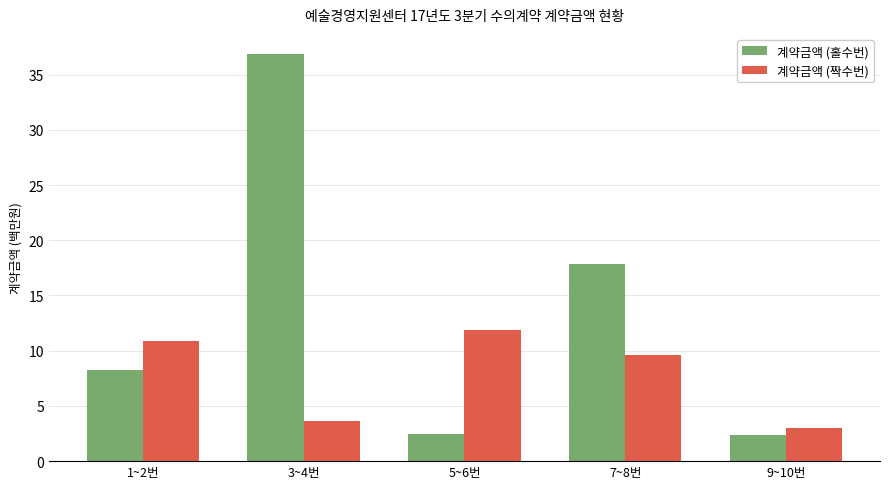

What position from the right is 5~6번?

3